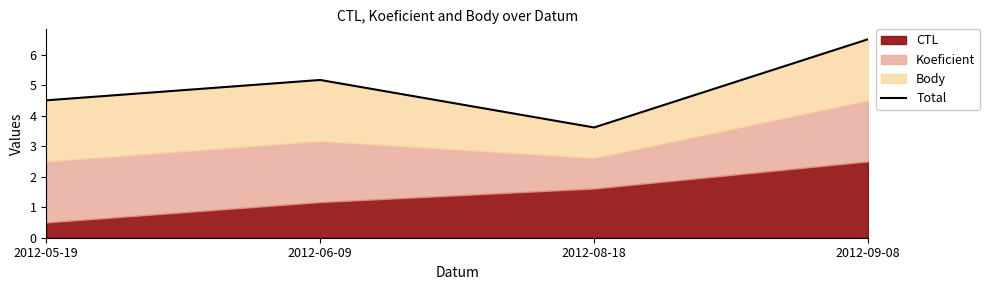

Where is the data nearest to the value 5?

2012-06-09